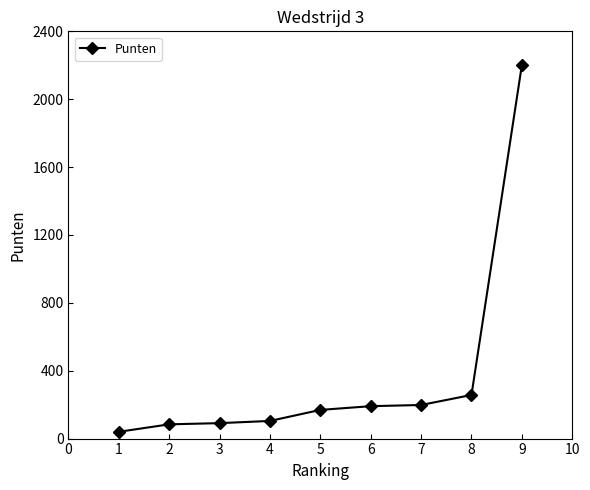

What is the change in value from 7 to 9?

+2003